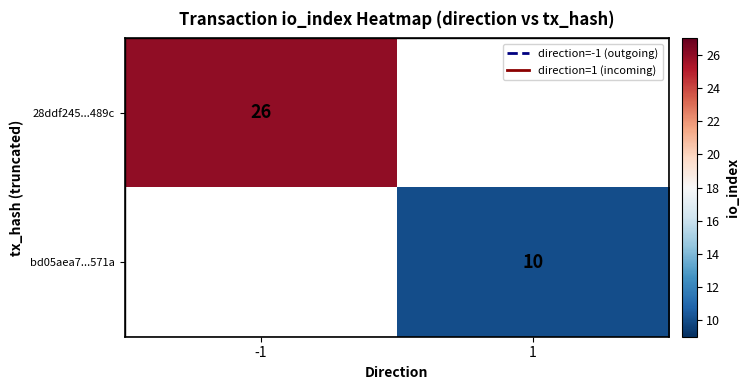

At how many categories does at least one series exceed 18?

1